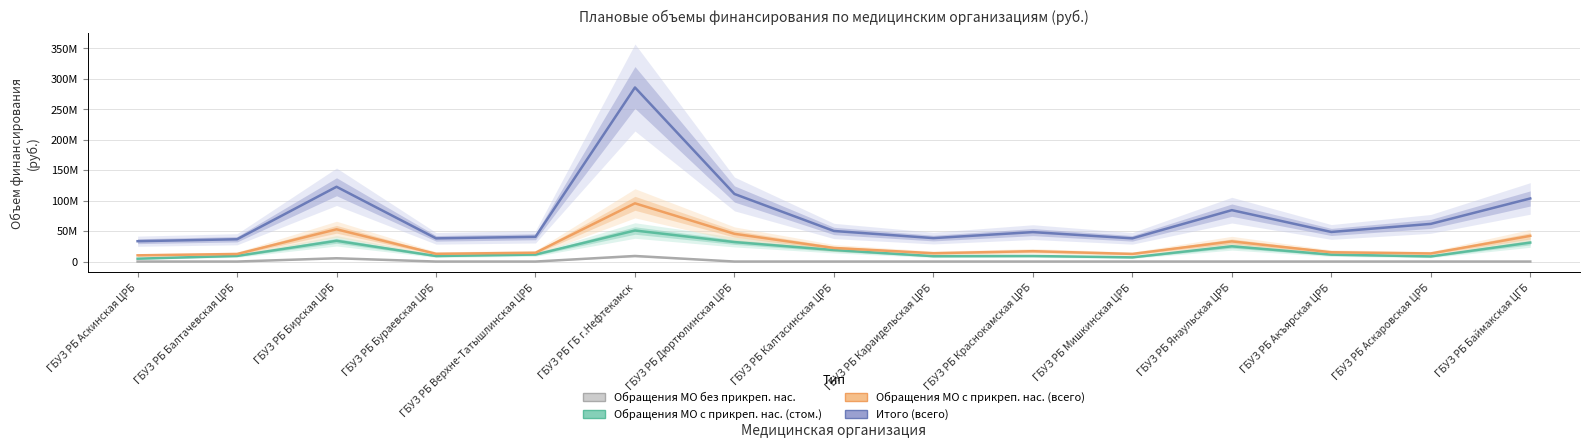

Does the chart display data point markers on the line(s)?

No